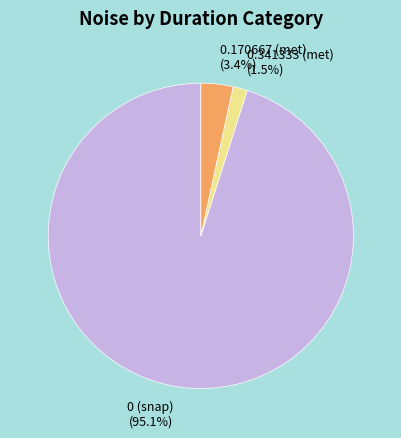

Which slice represents more than half of the pie?

0 (snap) (95.1%)